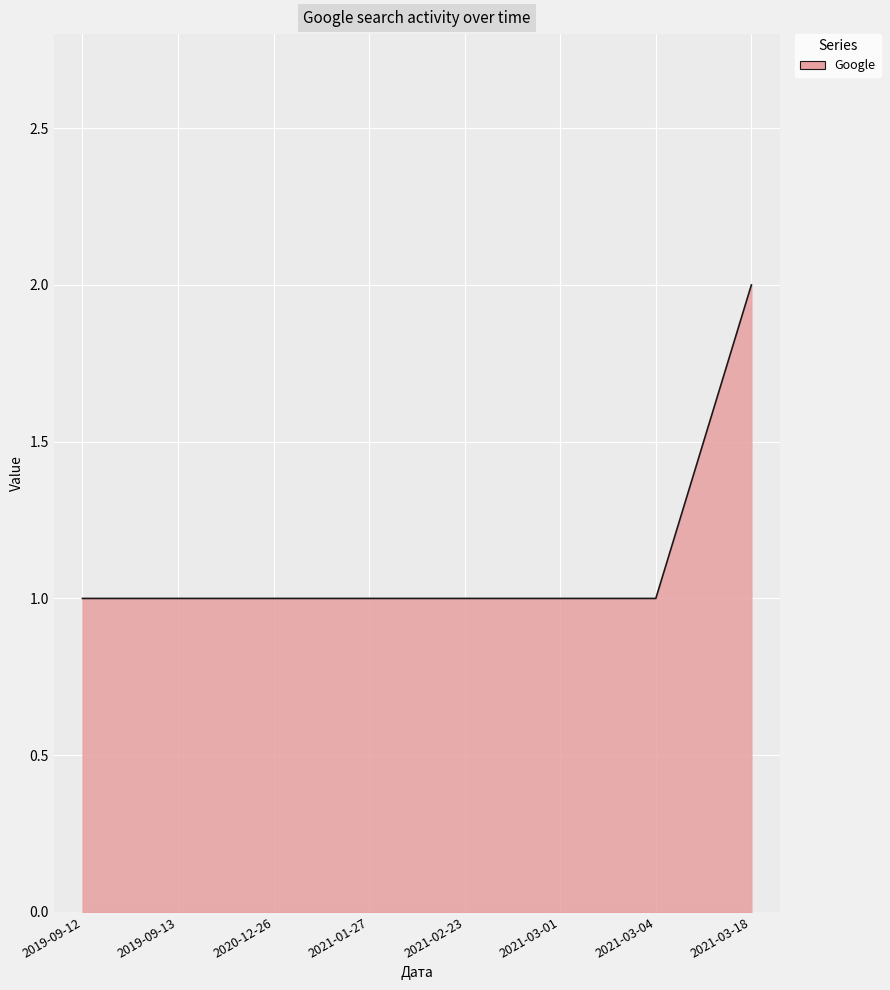

What is the greatest value displayed?

2